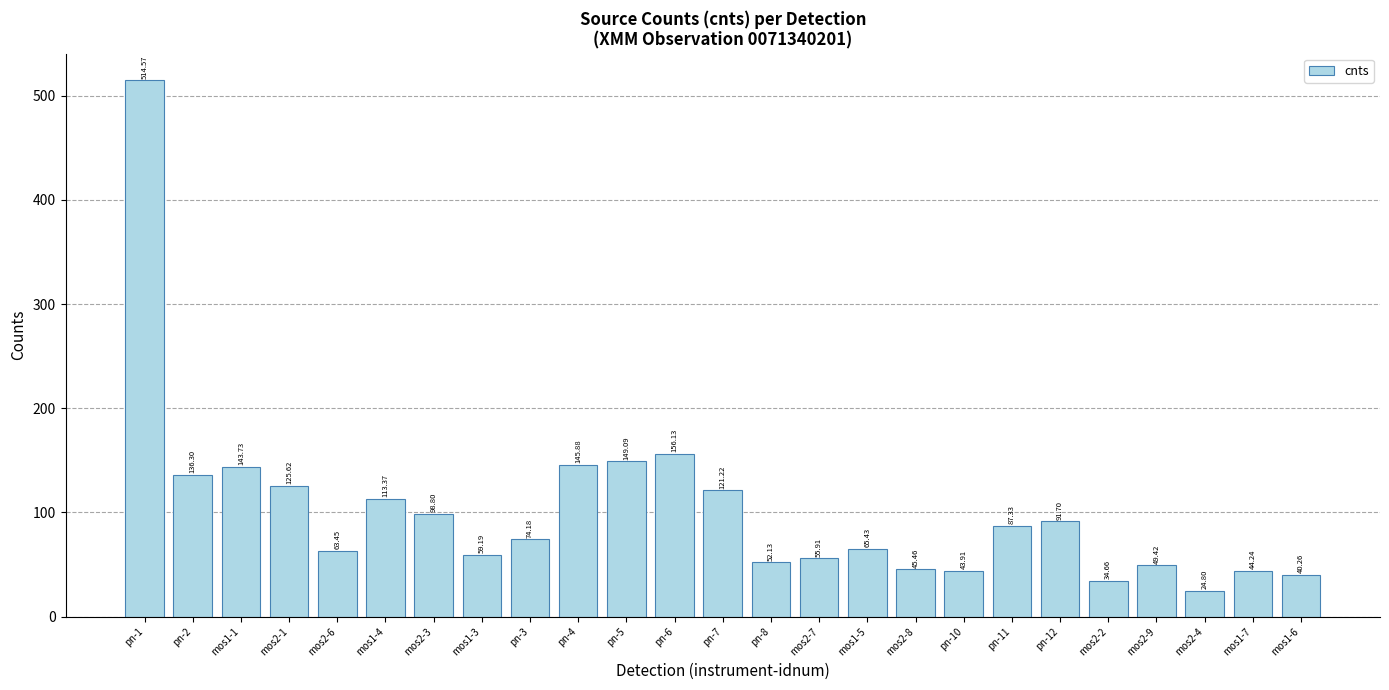

Does the chart contain any negative values?

No